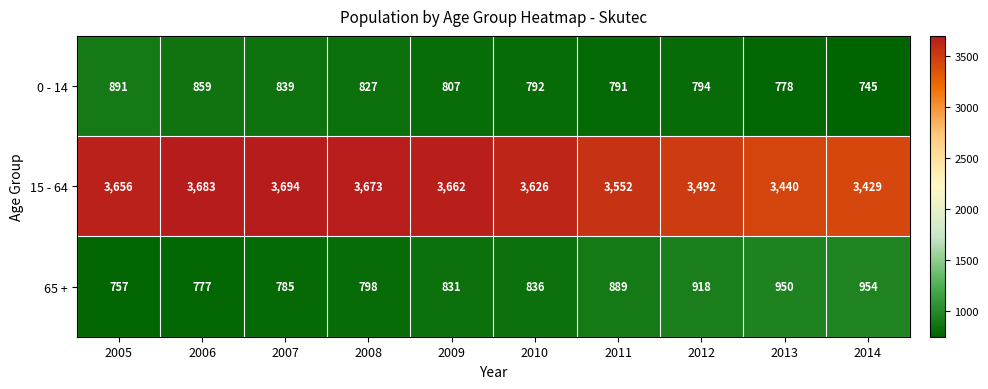

What is the difference between the maximum and minimum values in the 15 - 64 series?

265